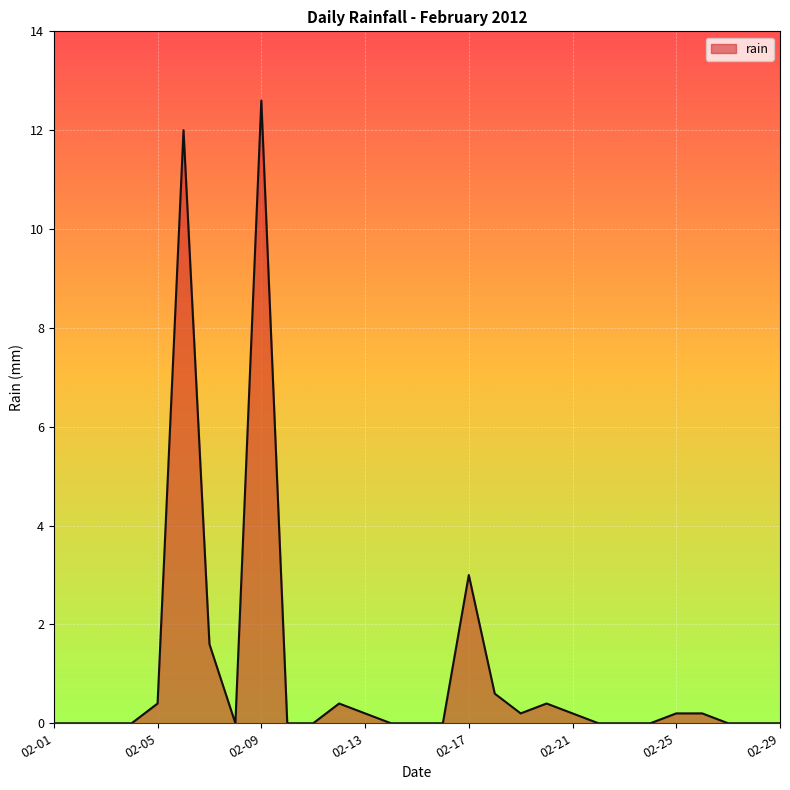

Reading left to right, what are all the values shown in this chart?

0.0	0.0	0.0	0.0	0.4	12.0	1.6	0.0	12.6	0.0	0.0	0.4	0.2	0.0	0.0	0.0	3.0	0.6	0.2	0.4	0.2	0.0	0.0	0.0	0.2	0.2	0.0	0.0	0.0